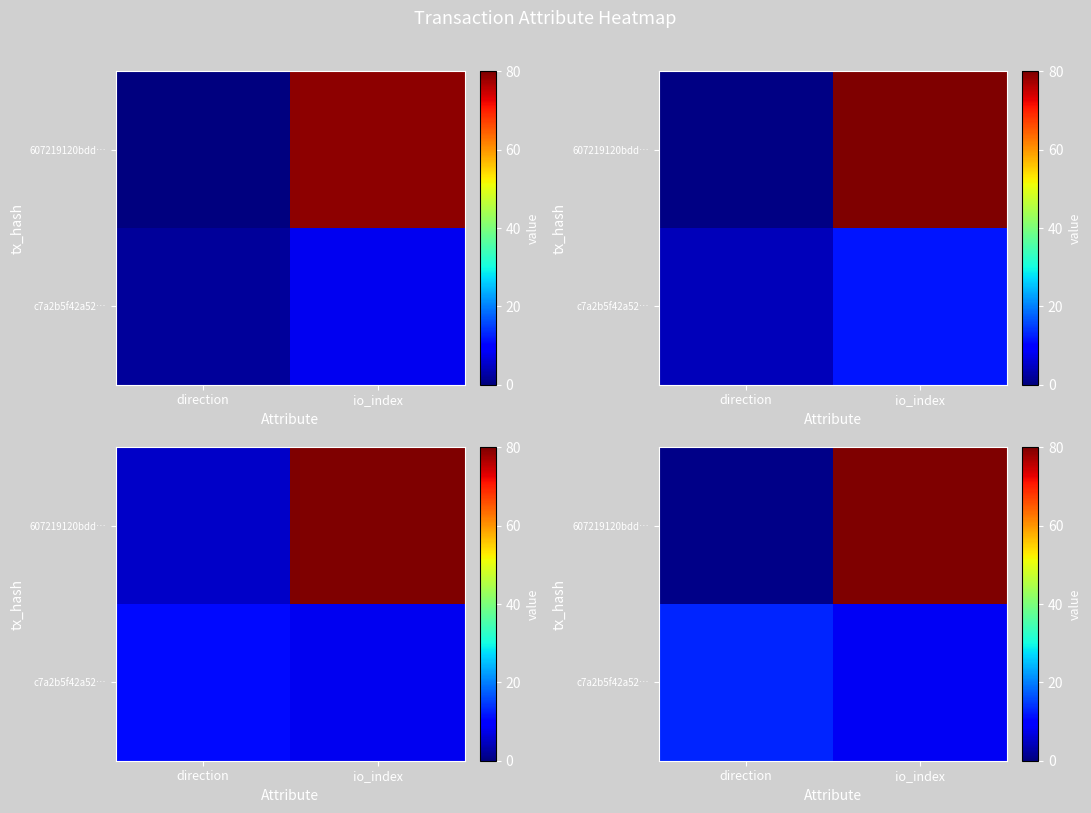

At which category is the sum across all series the highest?

io_index